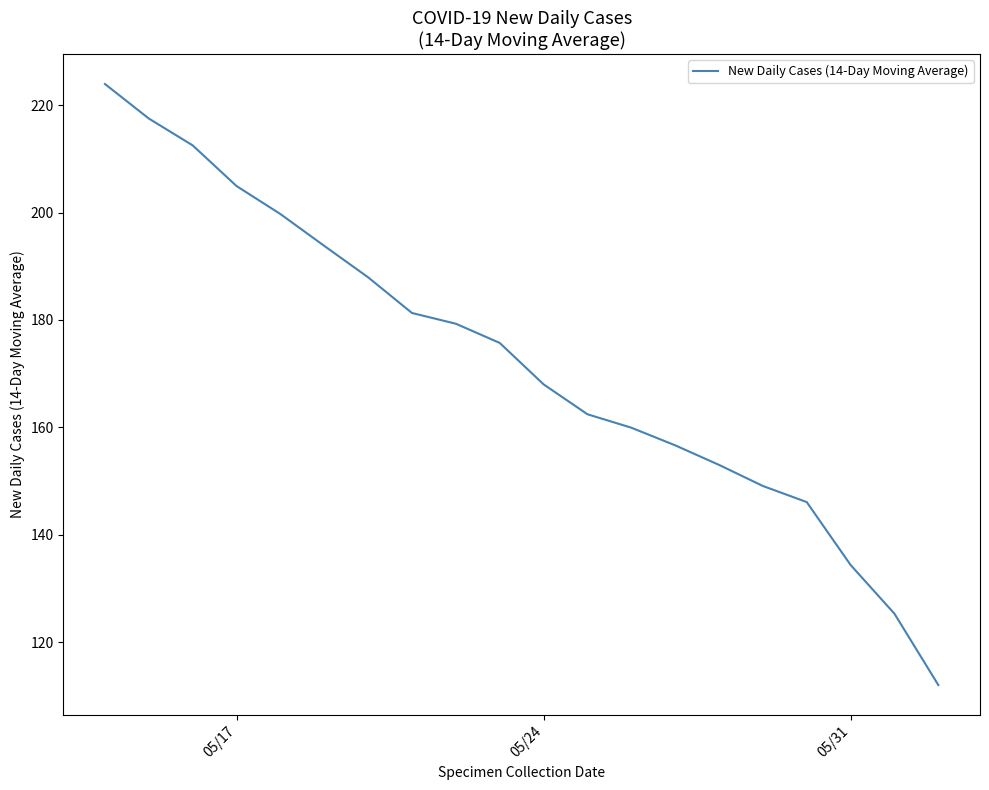

What is the difference between the maximum and minimum values?

111.9